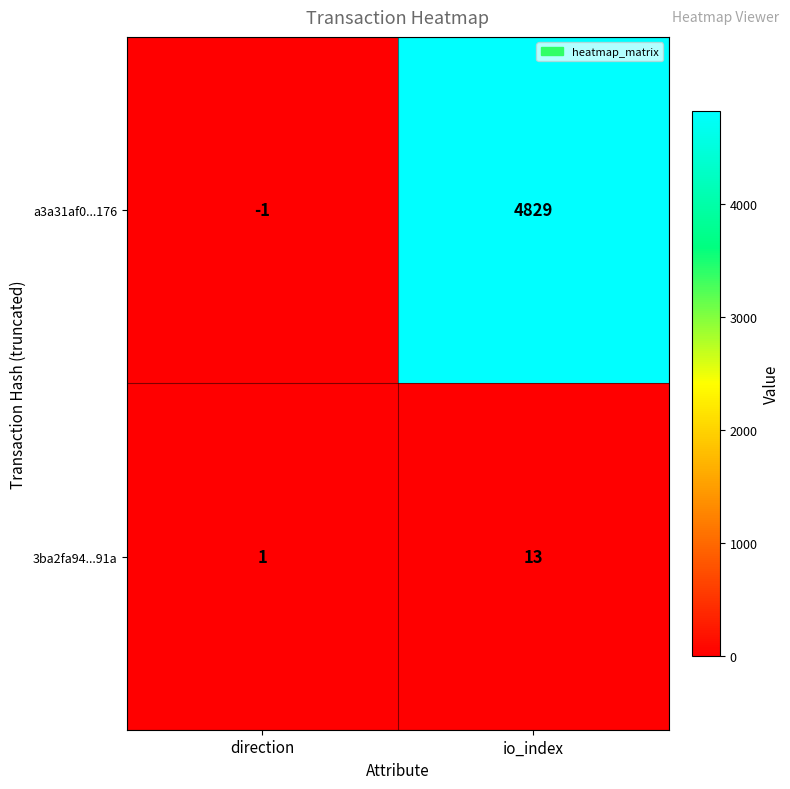

True or false: 3ba2fa94...91a has a value of 0 at direction.

False